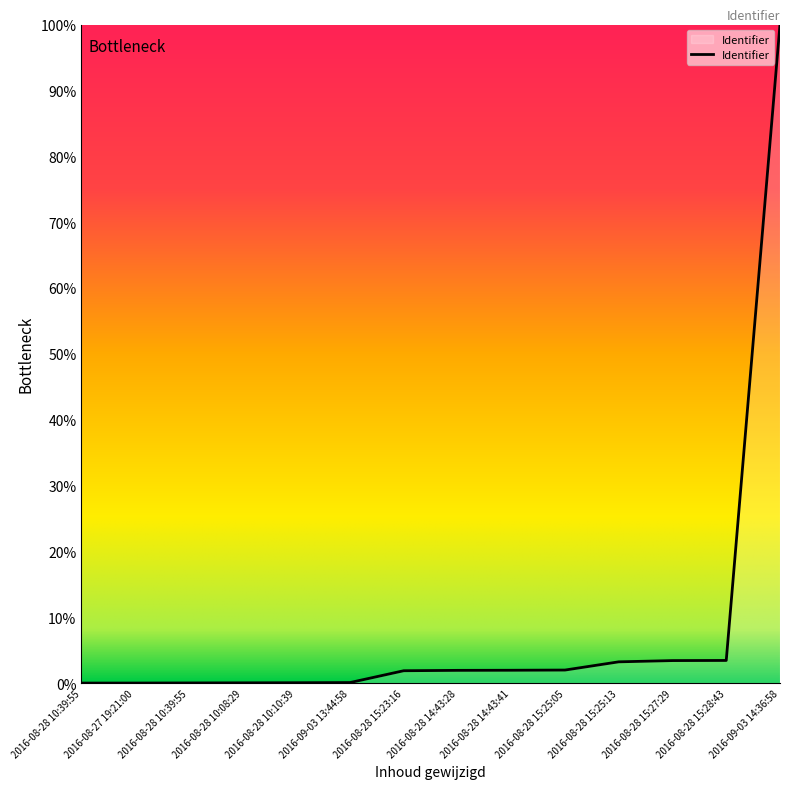

The value at 2016-08-28 15:28:43 is 4.6. True or false?

False